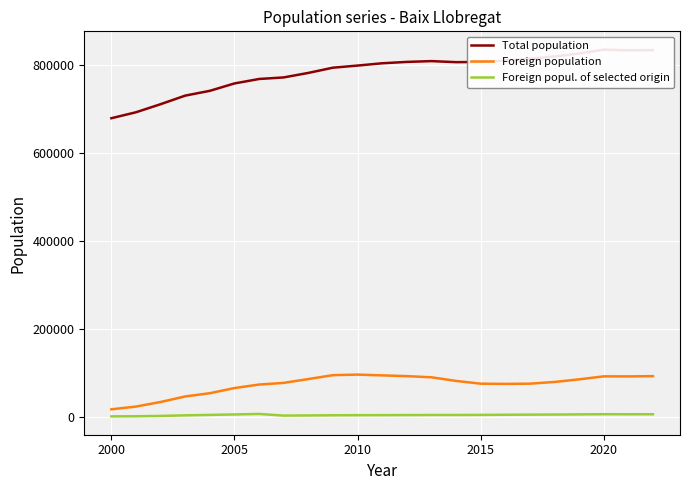

At which category does Foreign popul. of selected origin reach its first local valley?

2000